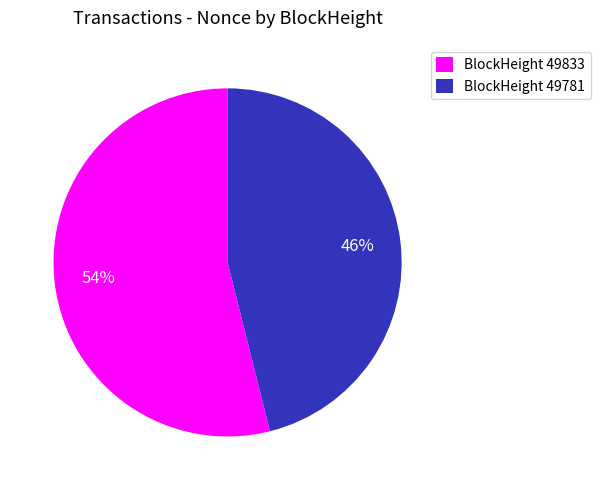

Is it true that BlockHeight 49833 is 54% of the pie?

True